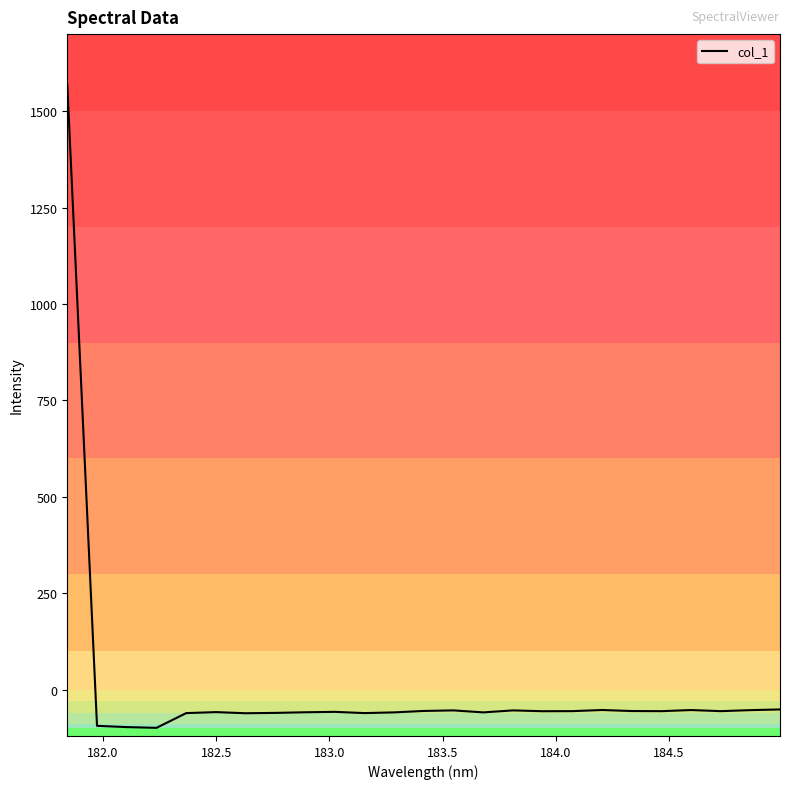

What is the greatest value displayed?

1569.0